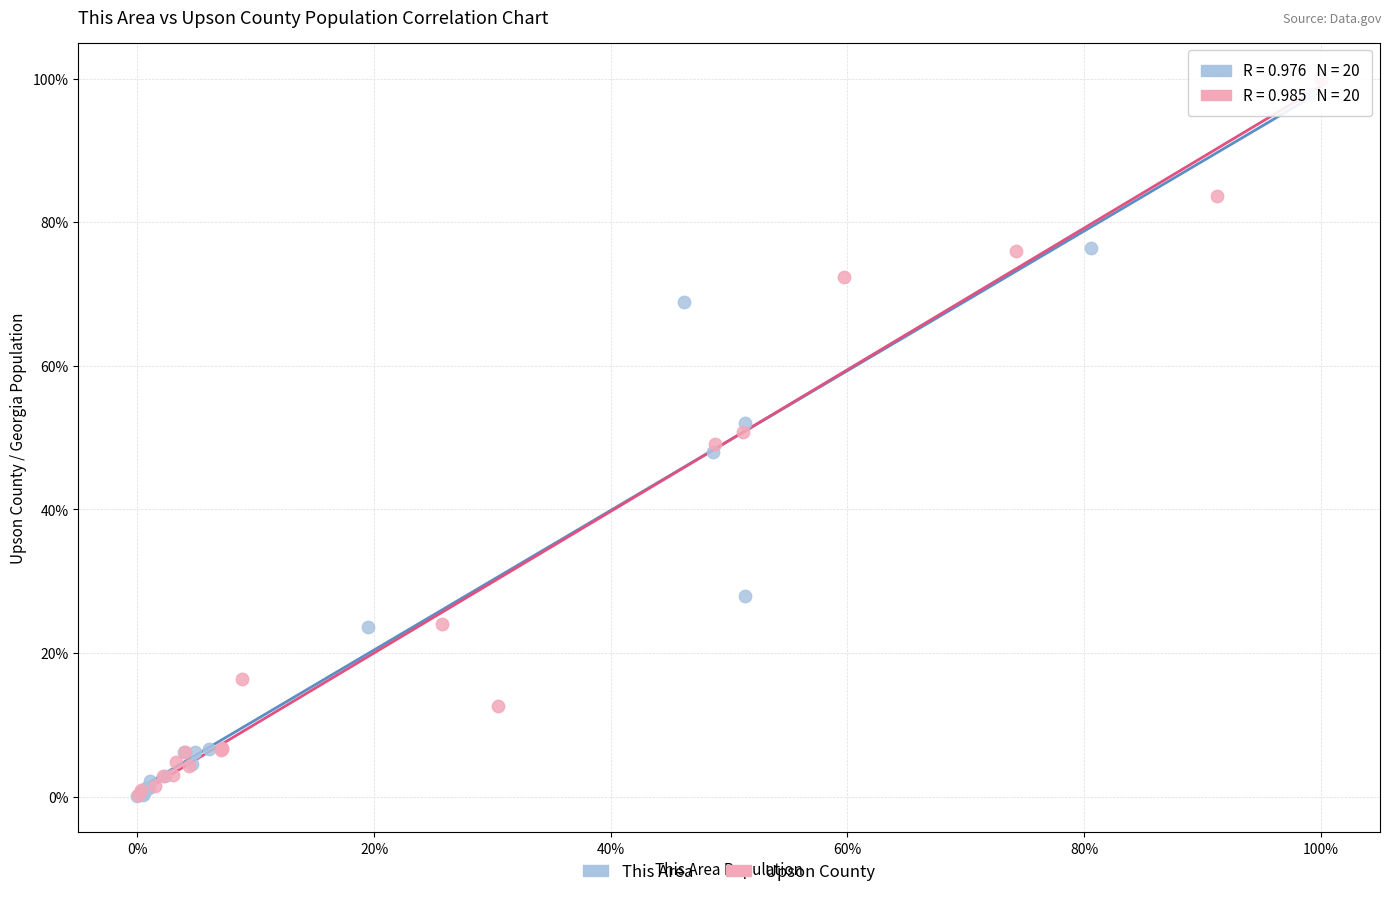

What are all the series names shown in the legend?

This Area, Upson County